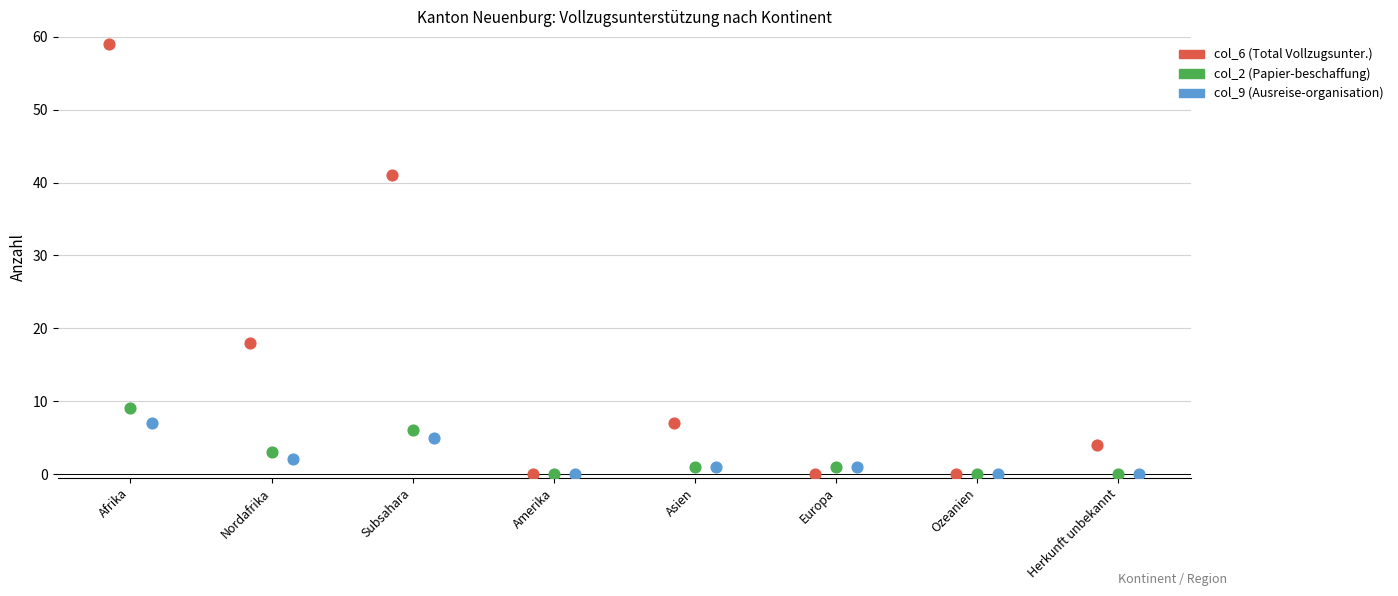

What are all the series names shown in the legend?

col_6 (Total Vollzugsunter.), col_2 (Papier-beschaffung), col_9 (Ausreise-organisation)